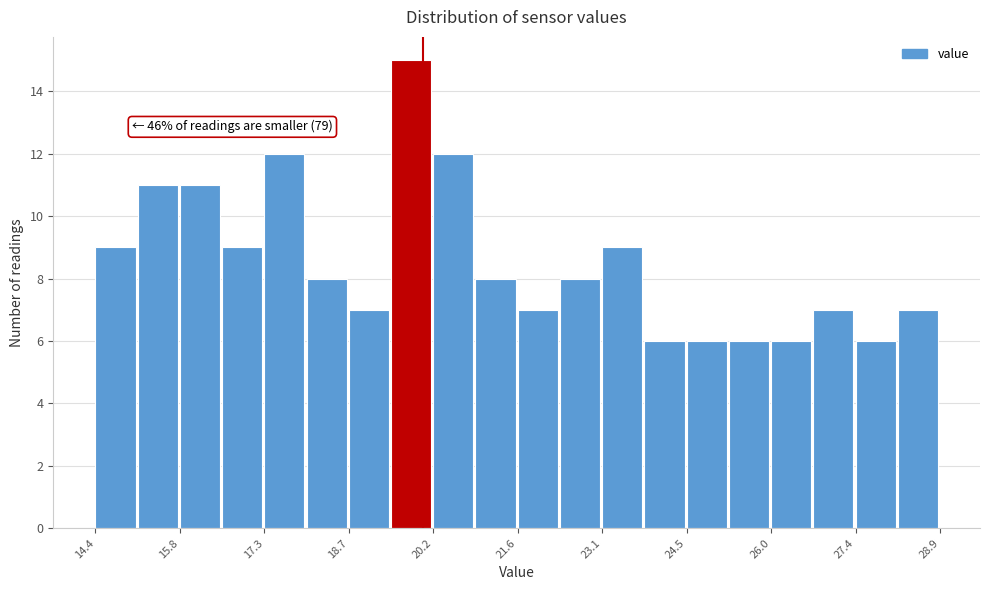

Read against the x-axis, roughly where is the centre of the tallest bar?

19.8